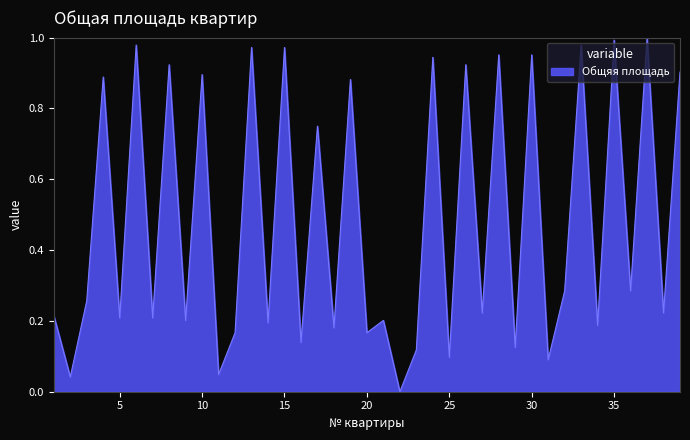

How many lines are shown in the chart?

1